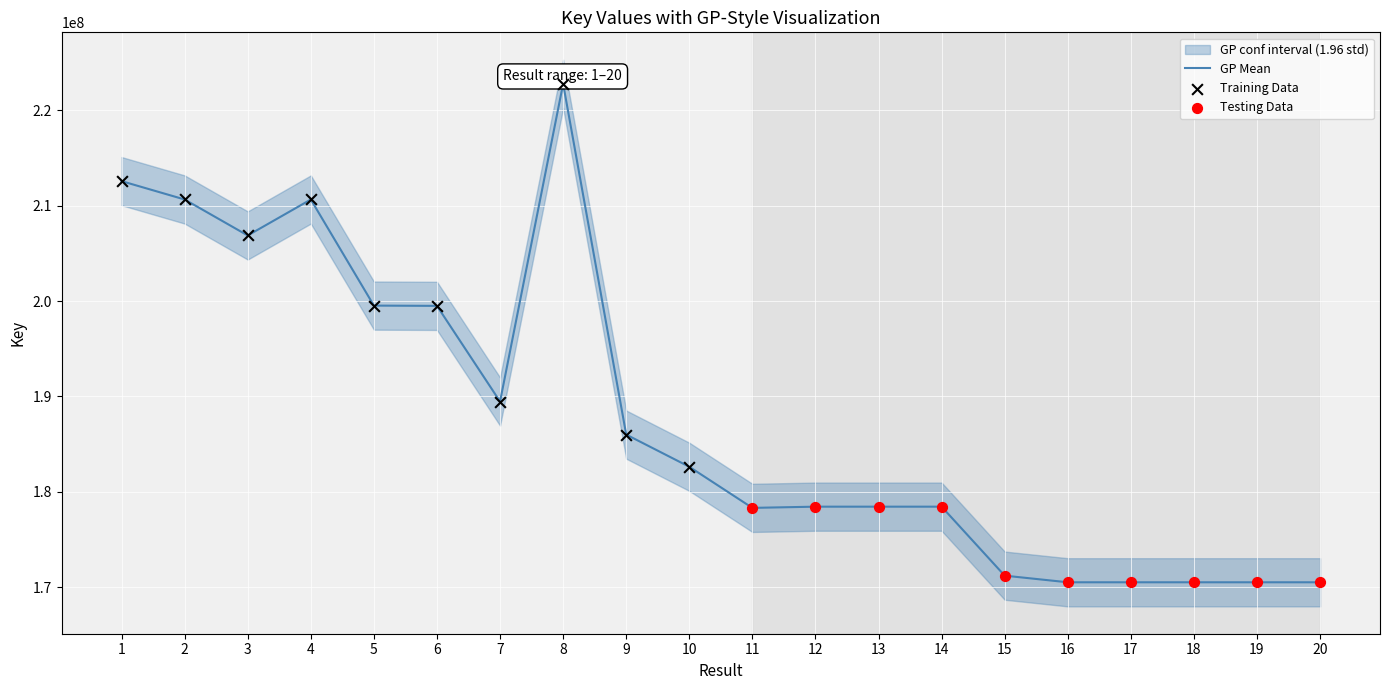

What is the change in value from 5 to 16?

-29020766